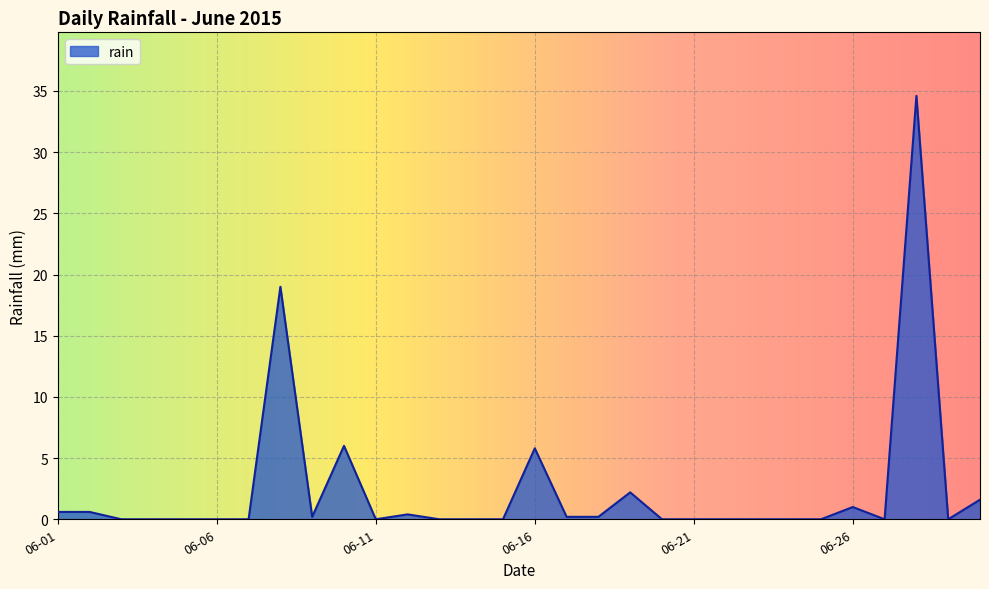

What is the maximum value shown in the chart?

34.6